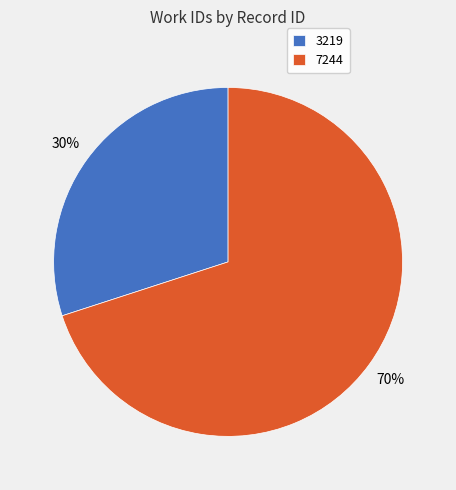

To the nearest percent, what portion does 7244 represent?

70%